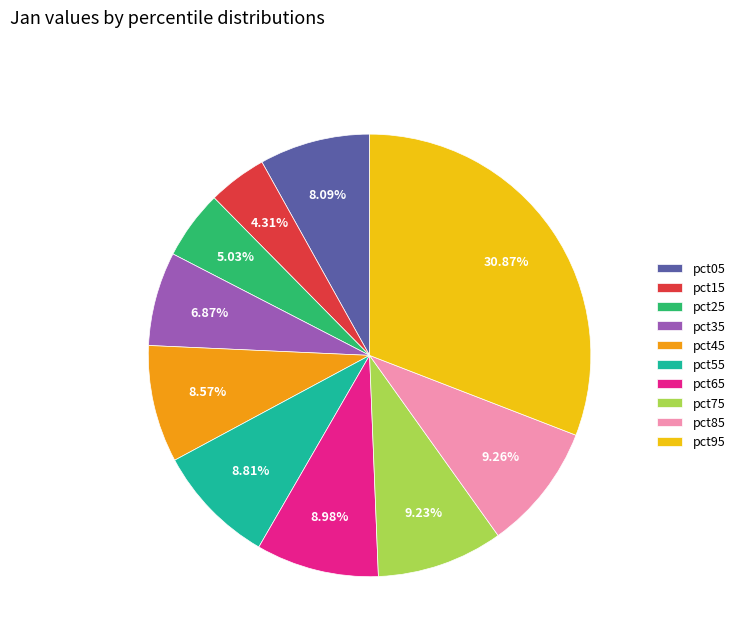

To the nearest percent, what is the combined percentage of pct35 and pct65?

16%